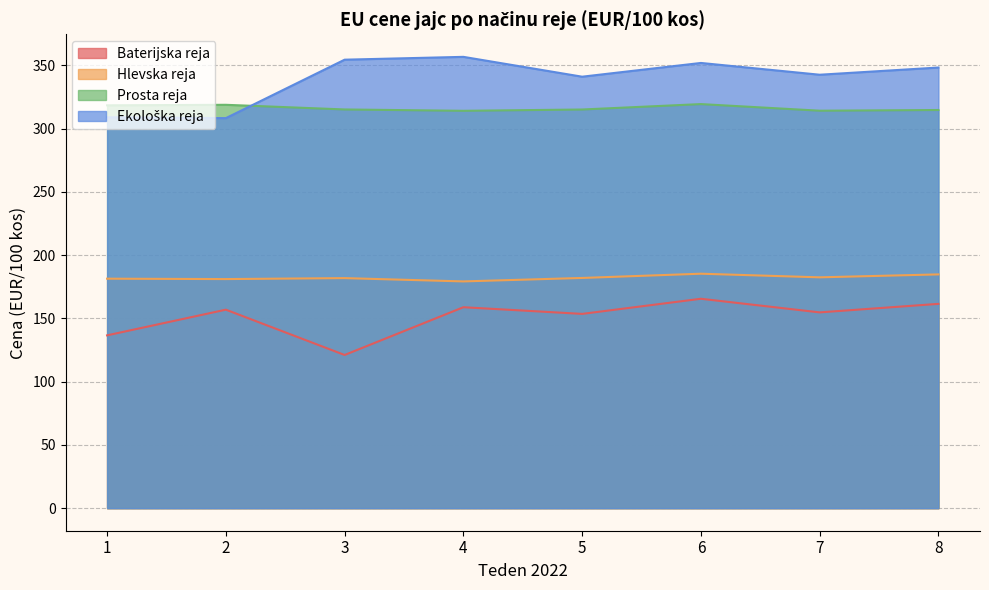

What is the difference between the maximum and second lowest values in the Ekološka reja series?

47.8